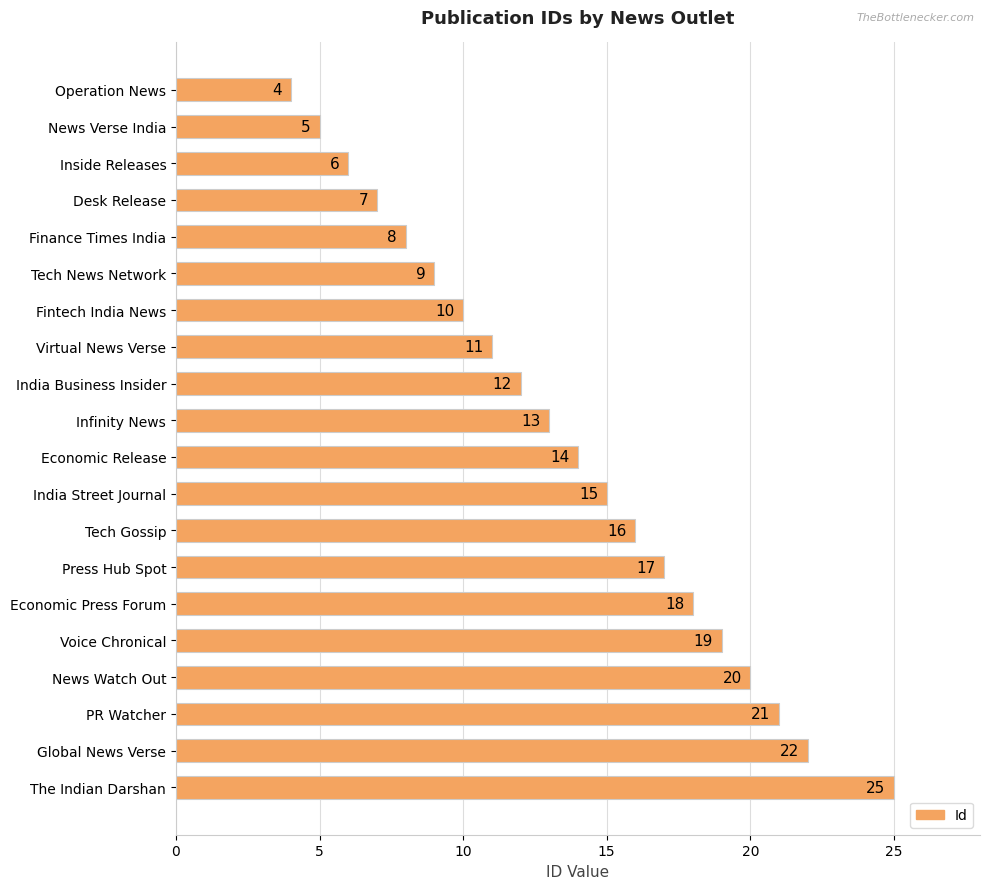

List the labels in order of value, smallest first.

Operation News, News Verse India, Inside Releases, Desk Release, Finance Times India, Tech News Network, Fintech India News, Virtual News Verse, India Business Insider, Infinity News, Economic Release, India Street Journal, Tech Gossip, Press Hub Spot, Economic Press Forum, Voice Chronical, News Watch Out, PR Watcher, Global News Verse, The Indian Darshan